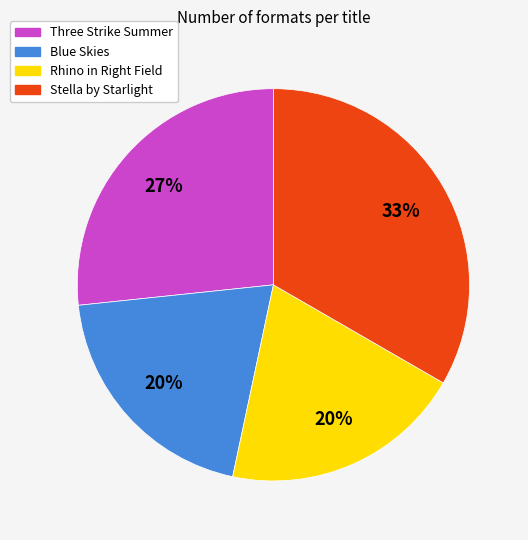

Does Stella by Starlight represent more than half of the total?

No